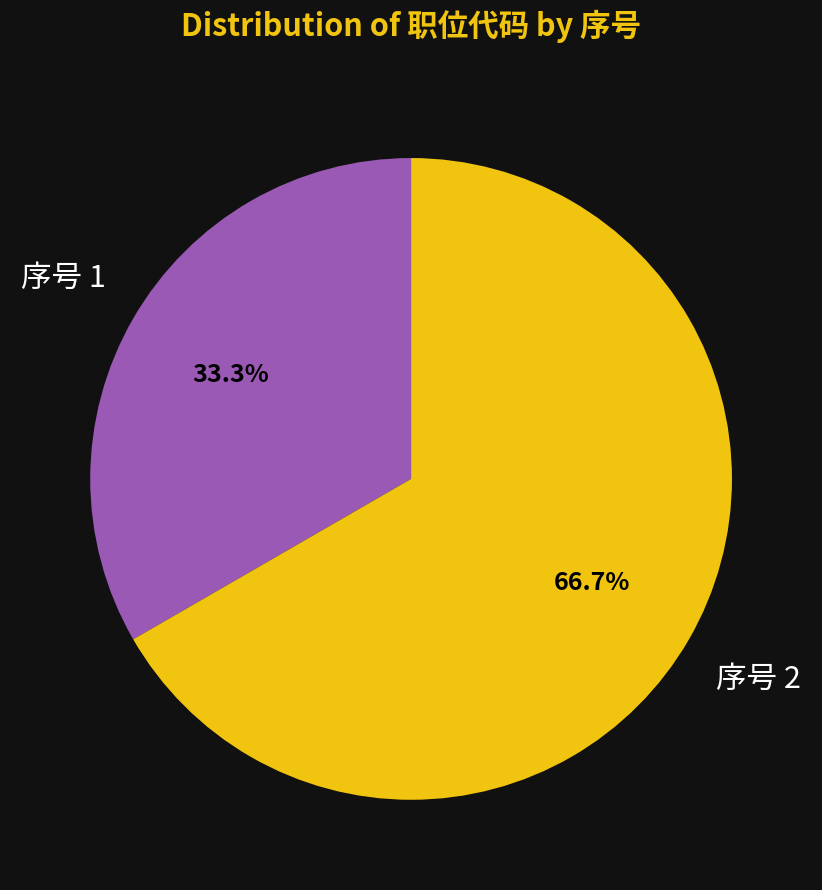

To the nearest percent, what is the average slice percentage?

50%